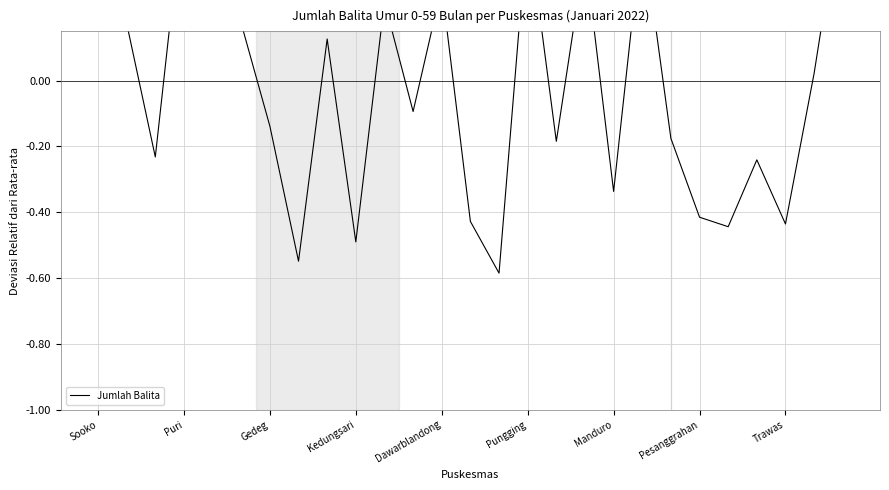

What is the minimum value shown in the chart?

-0.6